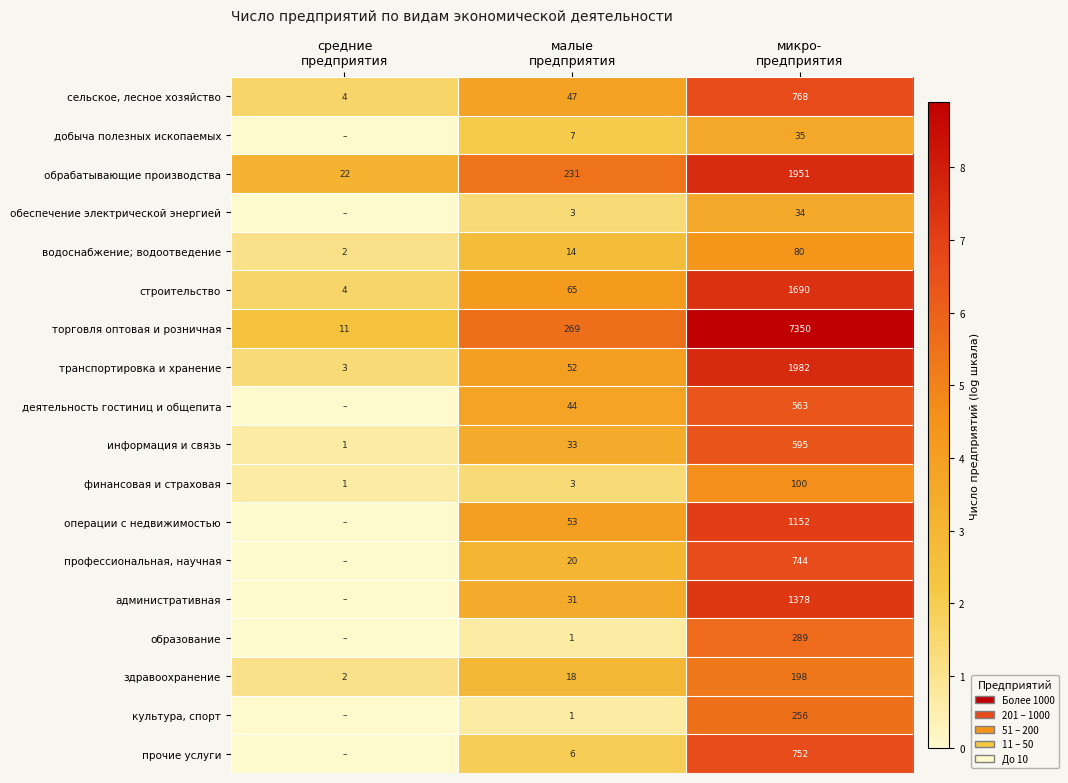

What is the difference between the maximum and second lowest values in the обрабатывающие производства series?

1720